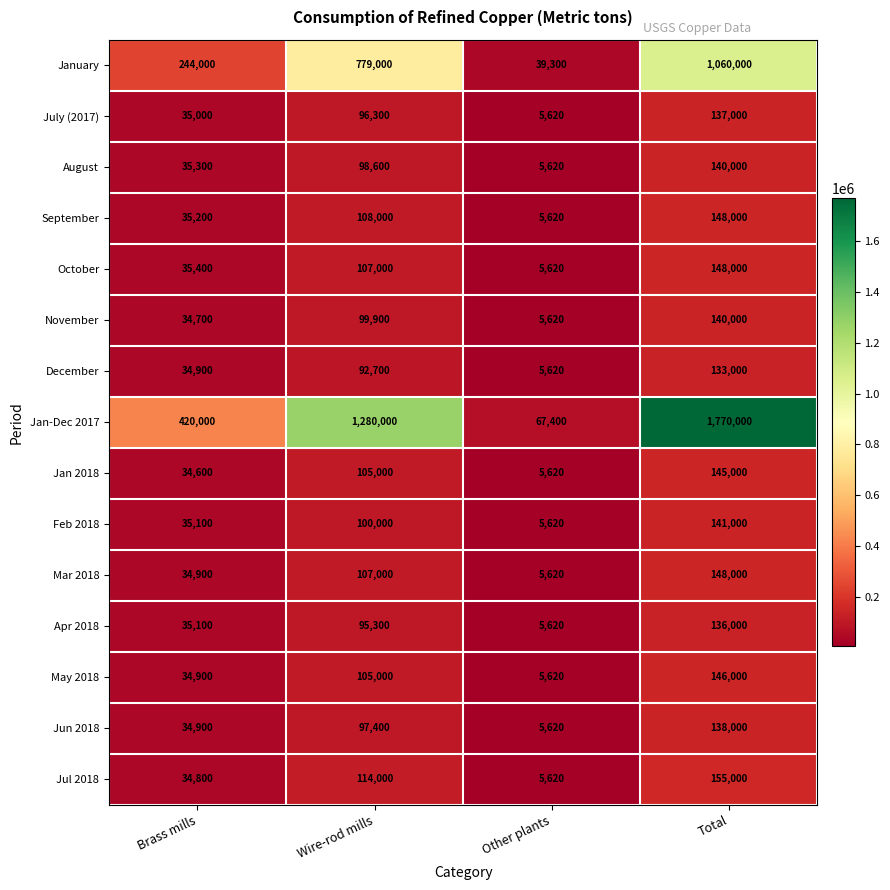

Which series has the largest total across all categories?

Jan-Dec 2017